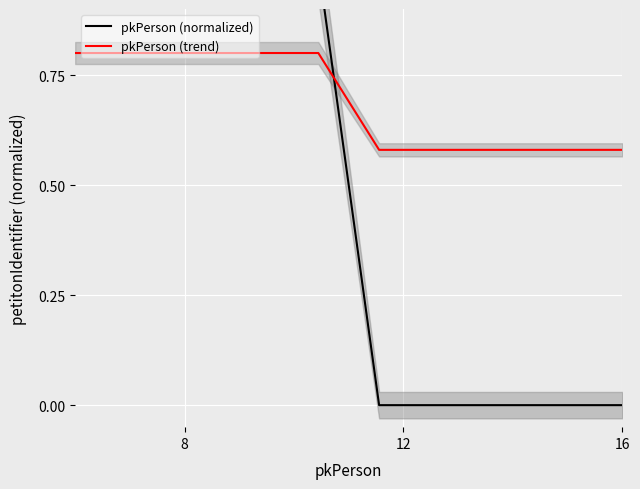

Reading right to left, list all the values displayed in this chart.

pkPerson (normalized): 0.0	0.0	0.0	0.0	0.0	1.0	1.0	1.0	1.0	1.0
pkPerson (trend): 0.6	0.6	0.6	0.6	0.6	0.8	0.8	0.8	0.8	0.8